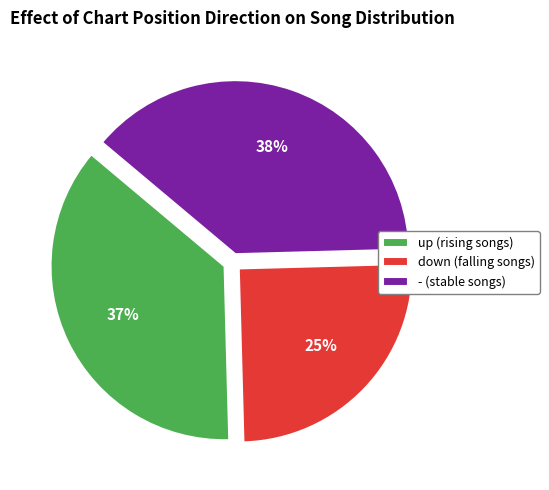

Rank the categories by value from lowest to highest.

down, up, -